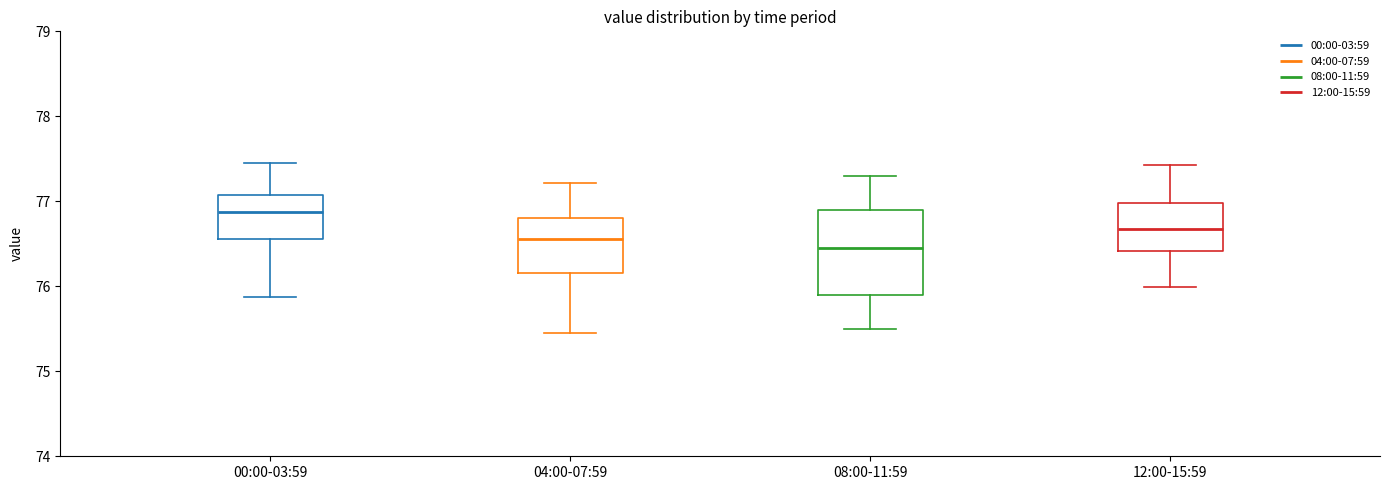

Reading left to right, read every box against the y-axis: the position of its median line, the range the box covers, and the ends of its whiskers. The values are not printed on the chart, so give them approximately, as read against the axis.

00:00-03:59: median 76.9, box 76.6 to 77.1, whiskers 75.9 to 77.5
04:00-07:59: median 76.6, box 76.2 to 76.8, whiskers 75.5 to 77.2
08:00-11:59: median 76.5, box 75.9 to 76.9, whiskers 75.5 to 77.3
12:00-15:59: median 76.7, box 76.4 to 77.0, whiskers 76.0 to 77.4